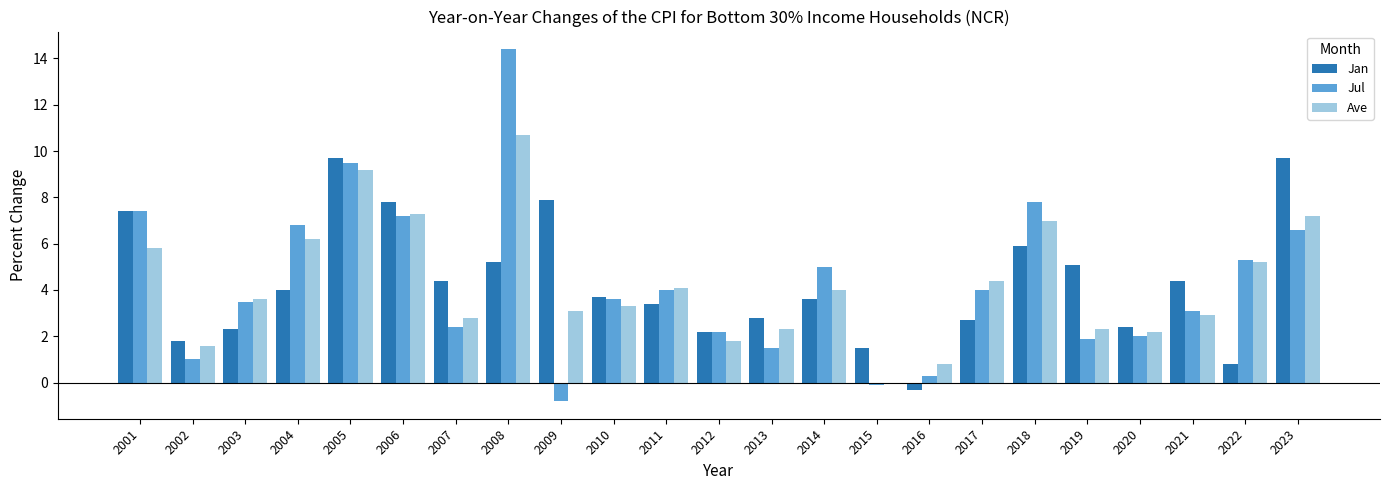

Is the value of Ave at 2023 greater than the value of Jan at 2016?

Yes